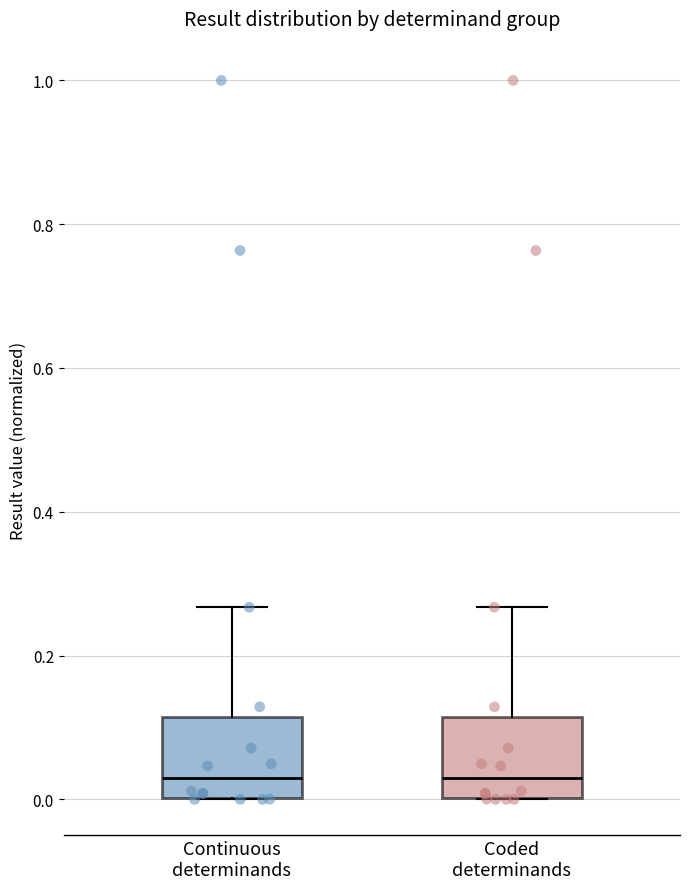

Reading left to right, read every box against the y-axis: the position of its median line, the range the box covers, and the ends of its whiskers. The values are not printed on the chart, so give them approximately, as read against the axis.

Continuous determinands: median 0.02, box 0.00 to 0.12, whiskers 0.00 to 0.26
Coded determinands: median 0.02, box 0.00 to 0.12, whiskers 0.00 to 0.26